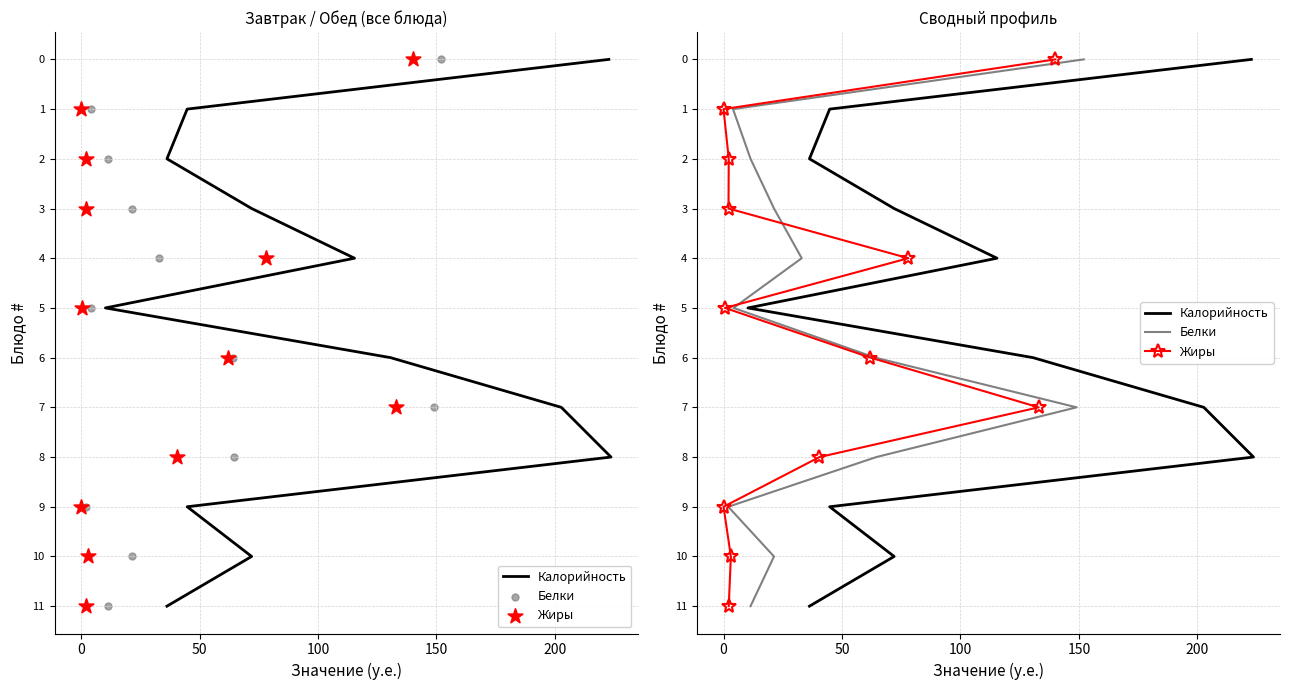

Which series has the largest total across all categories?

Калорийность